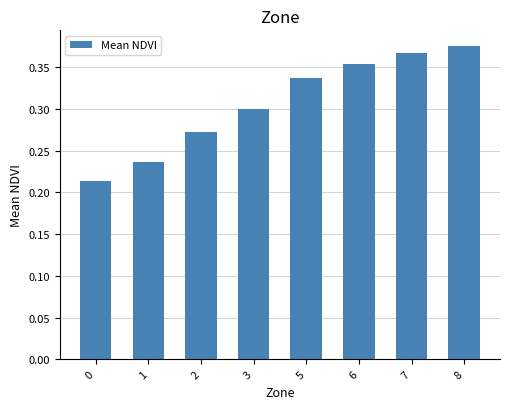

How many values are between 0 and 1?

8